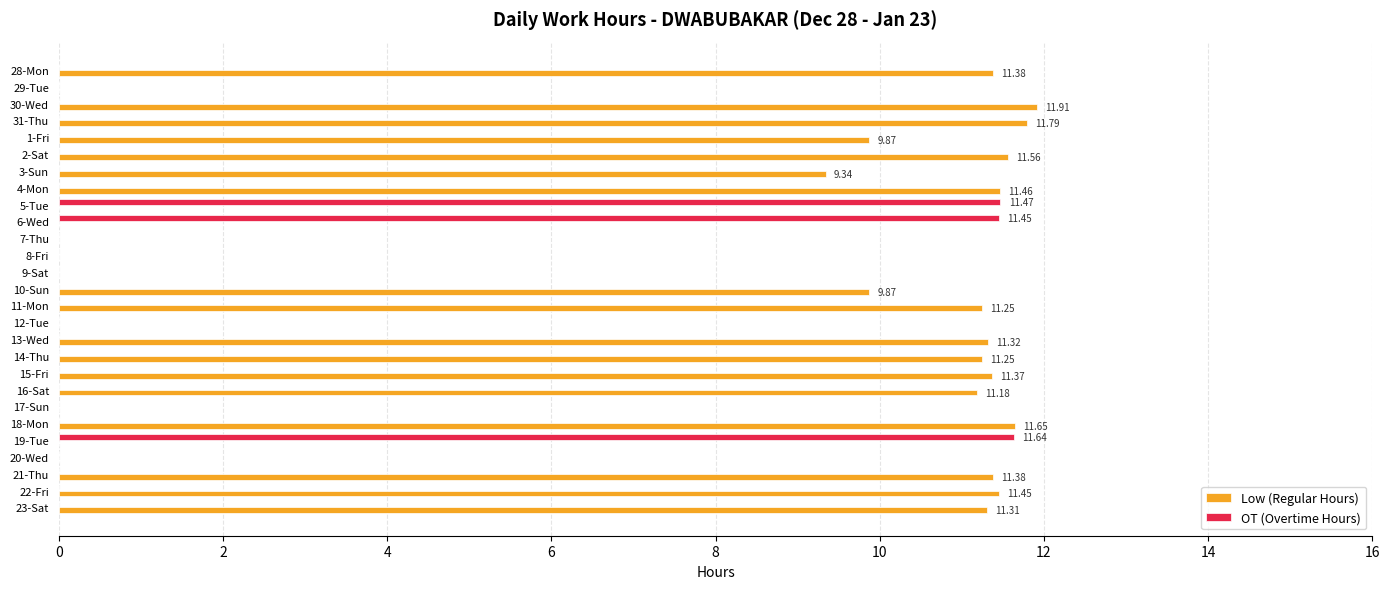

Between 5-Tue and 7-Thu, which series saw the biggest shift?

OT (Overtime Hours)